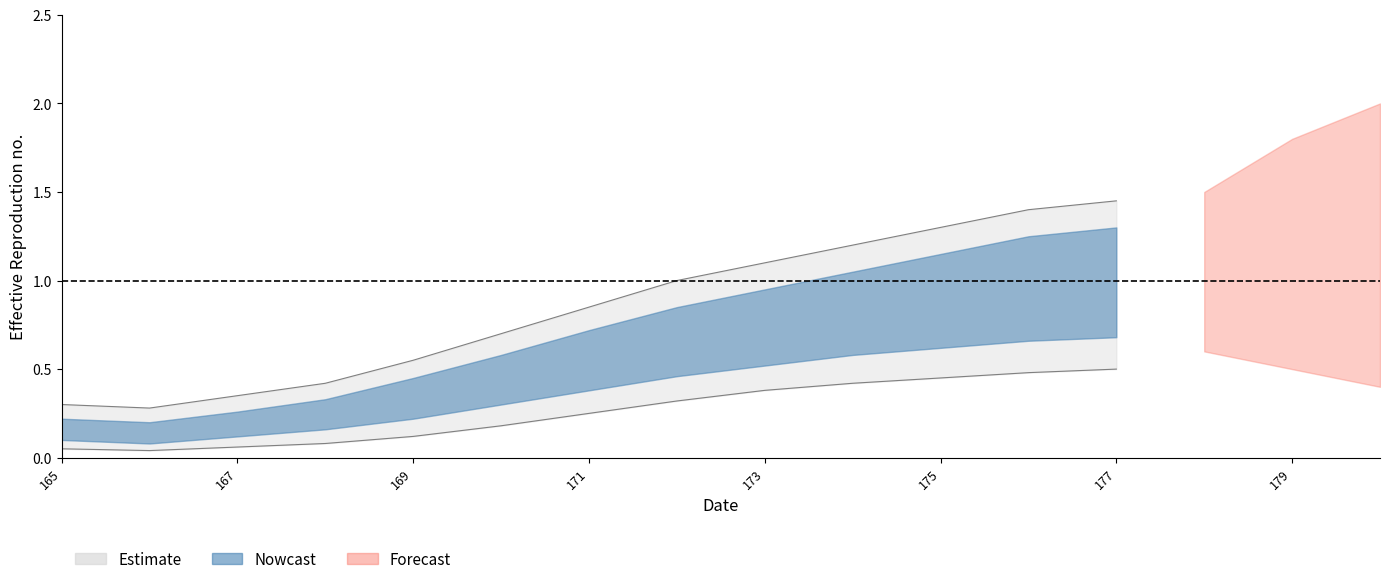

Is it true that Forecast_upper equals 1.5 at 178?

True